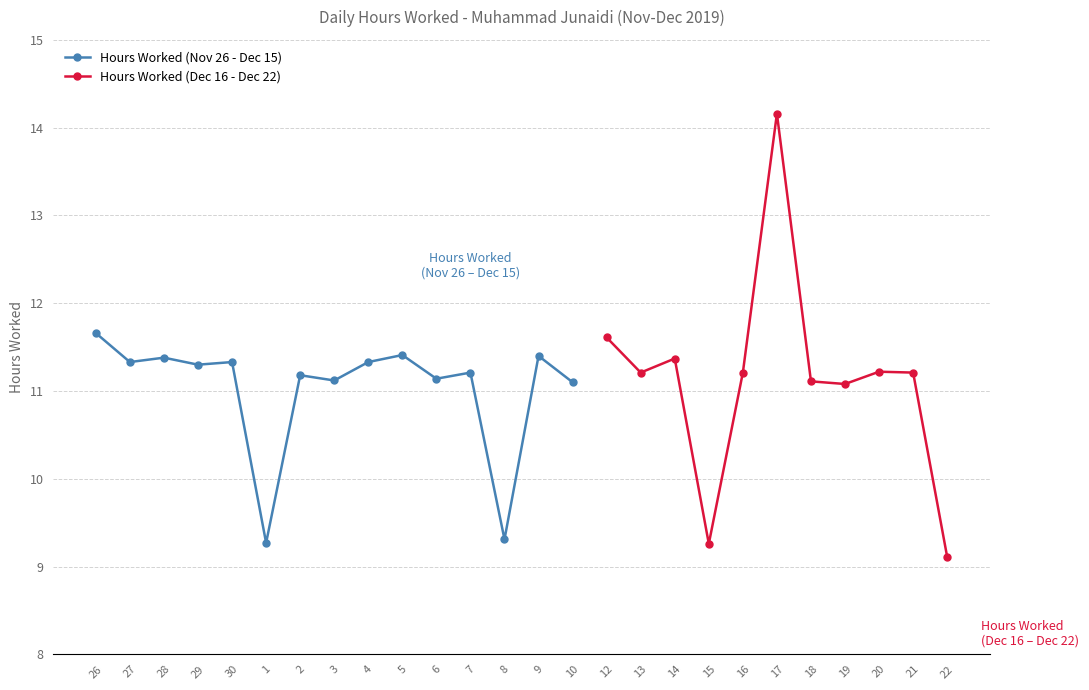

Rank the categories by value from highest to lowest.

17, 26, 12, 5, 9, 28, 14, 27, 30, 4, 29, 20, 7, 13, 16, 21, 2, 6, 3, 18, 10, 19, 8, 1, 15, 22